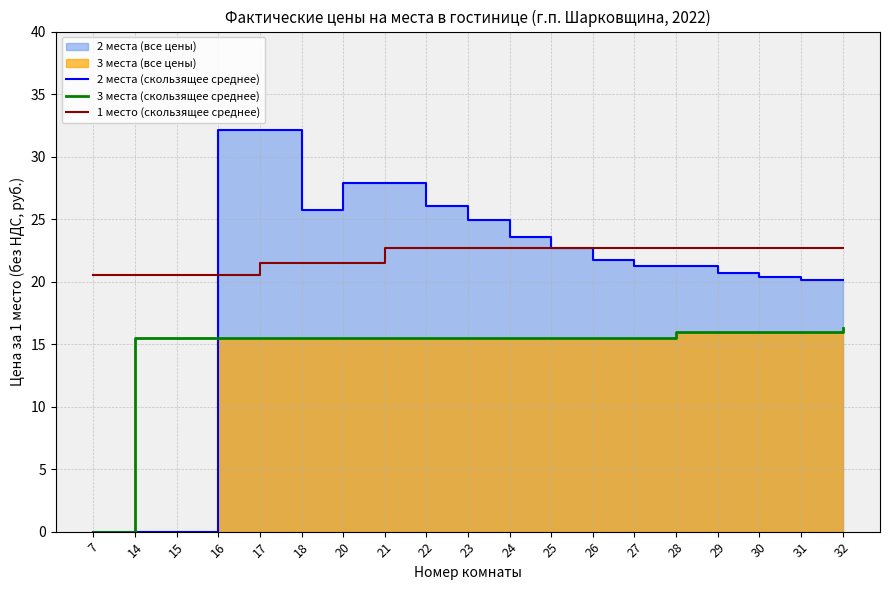

True or false: 3 места (скользящее среднее) has more than 1 points higher than both neighbors.

False